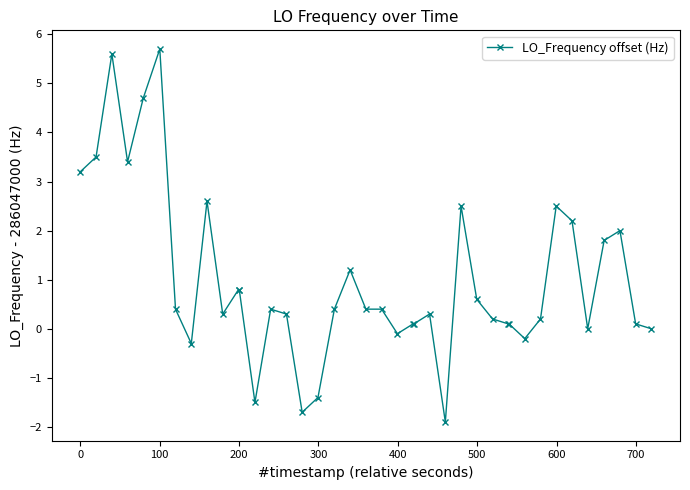

Reading left to right, extract all data points from this chart.

3.2	3.5	5.6	3.4	4.7	5.7	0.4	-0.3	2.6	0.3	0.8	0.8	-1.5	0.4	0.3	-1.7	-1.4	0.4	1.2	0.4	0.4	-0.1	0.1	0.1	0.3	-1.9	2.5	0.6	0.2	0.1	0.1	-0.2	0.2	2.5	2.2	0.0	1.8	2.0	0.1	0.0